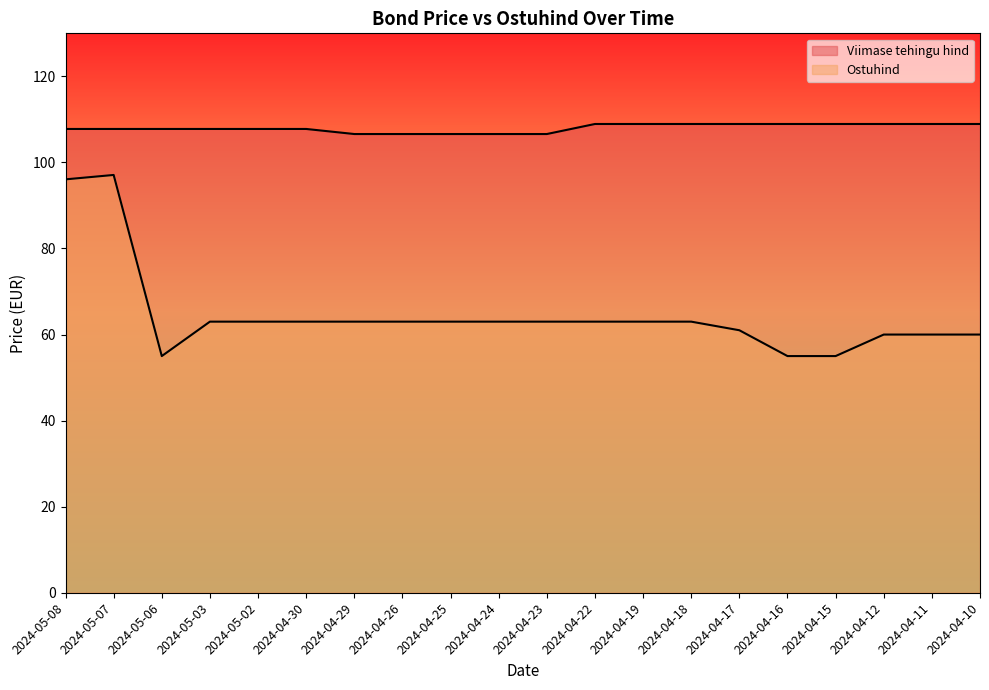

What is the value of the Viimase tehingu hind point at the 20th from the left?

108.9